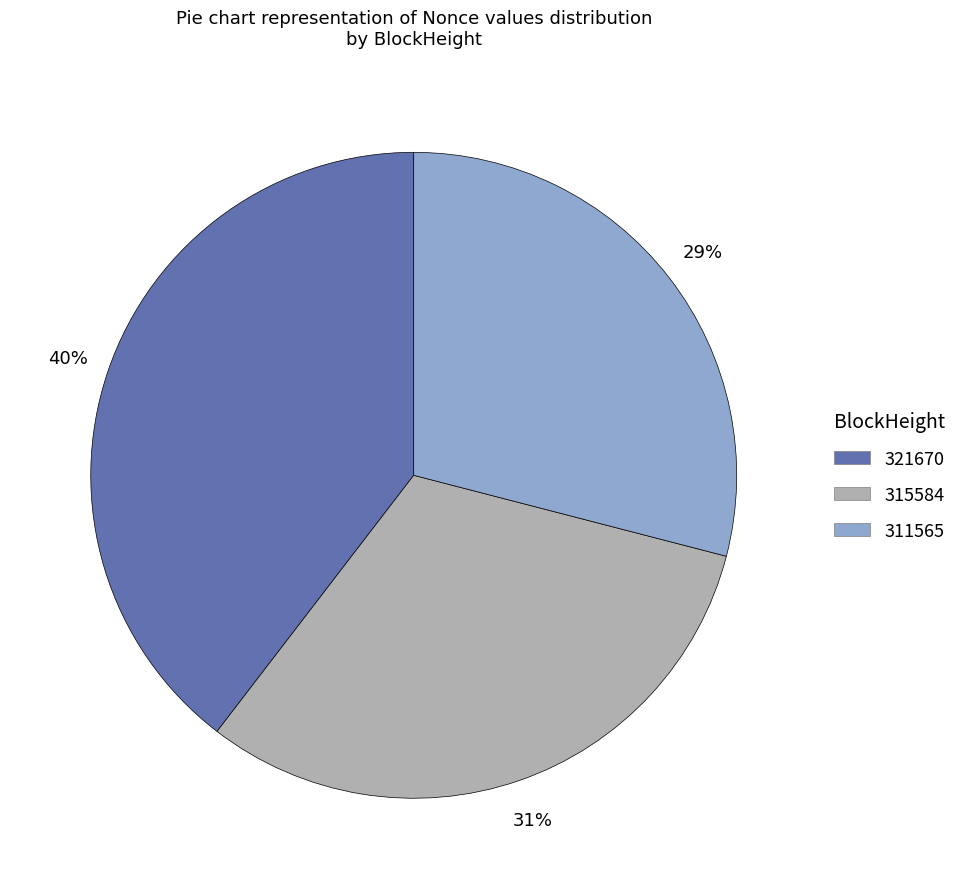

Is 311565 the majority of the pie?

No